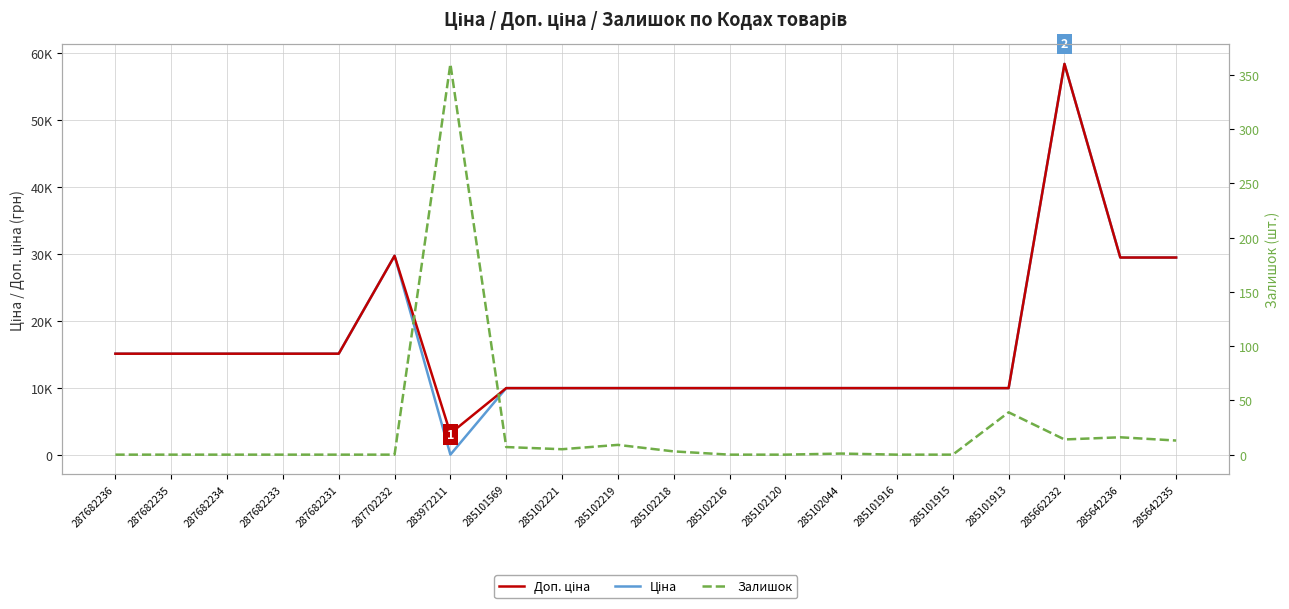

What is the difference between the highest and lowest values at 285662232?

58412.5